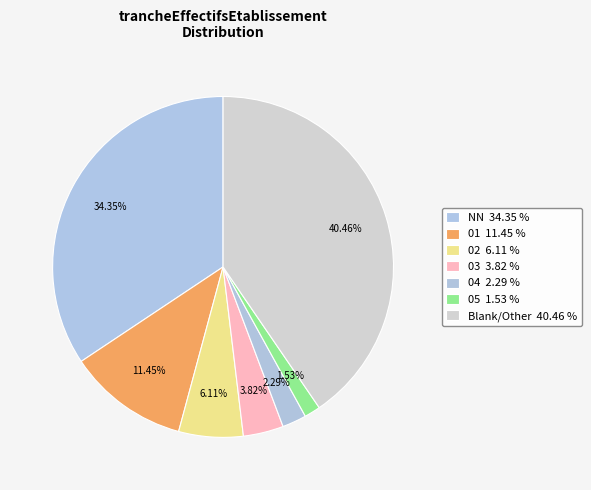

Count the number of slices in the pie.

7